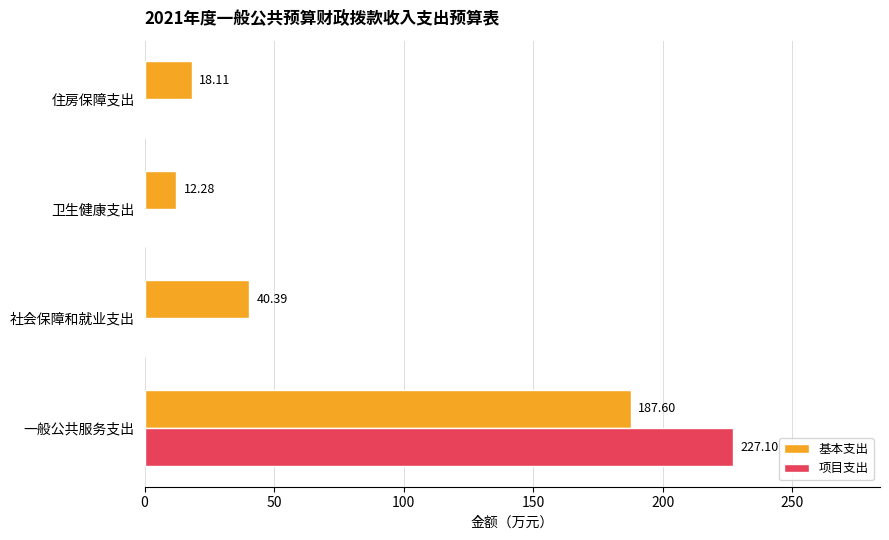

What is the sum of all 基本支出 values?

258.4